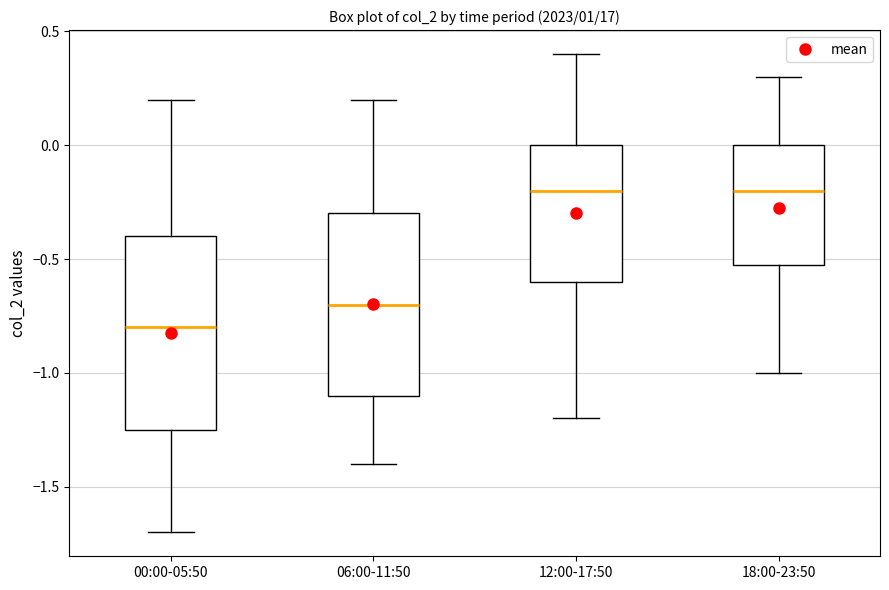

Where does the median line of the box for 12:00-17:50 sit on the y-axis? The values are not printed on the chart, so give them approximately, as read against the axis.

-0.20